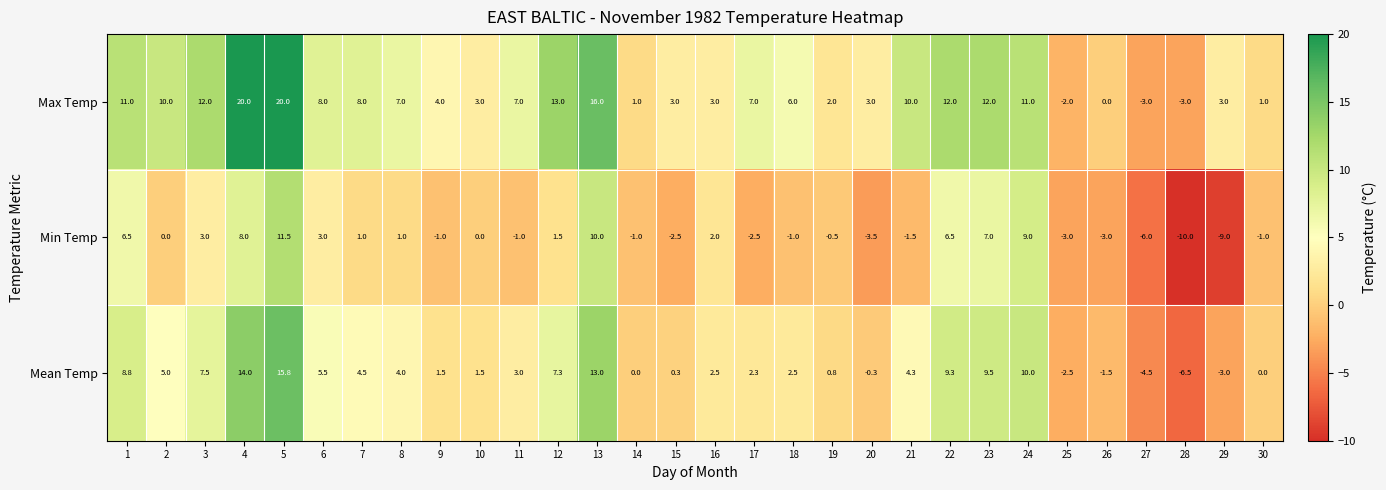

What is the spread (max minus min) of values at 16?

1.0